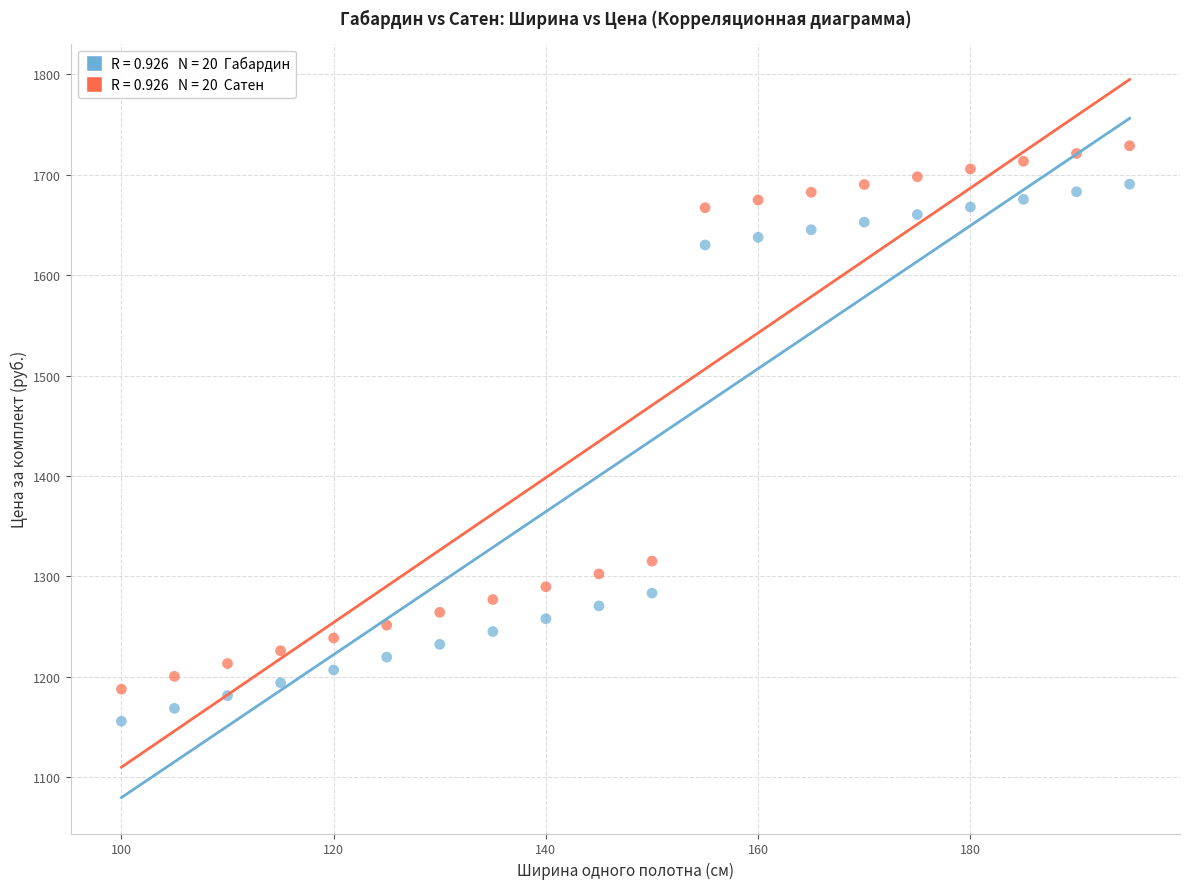

Across all data points, what is the range of Y values (max minus min)?

573.2